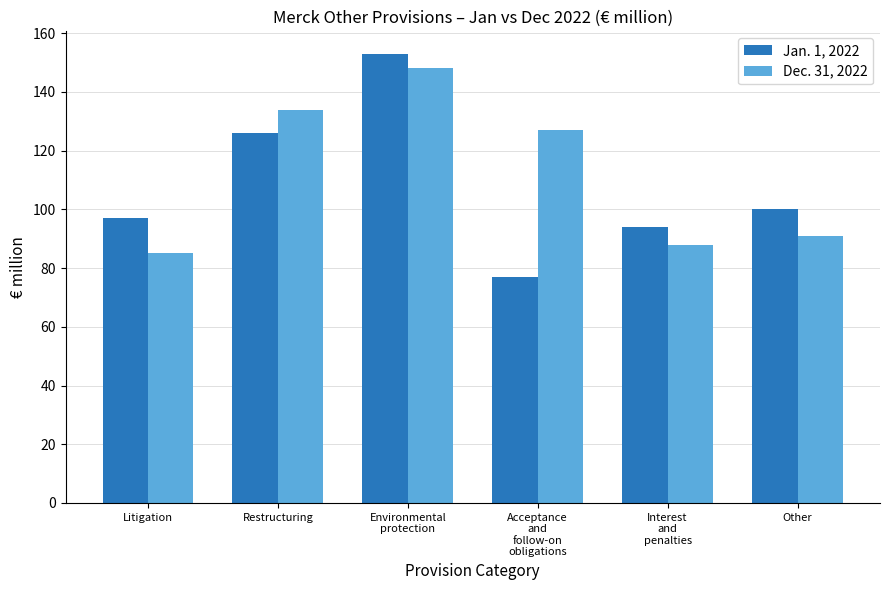

What is the label of the 2nd bar from the right?

Interest
and
penalties